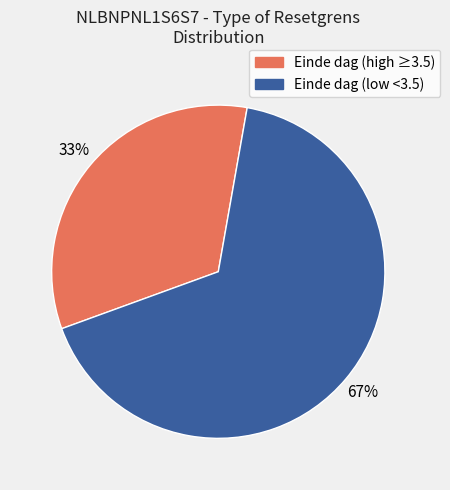

To the nearest percent, what is the average slice percentage?

50%